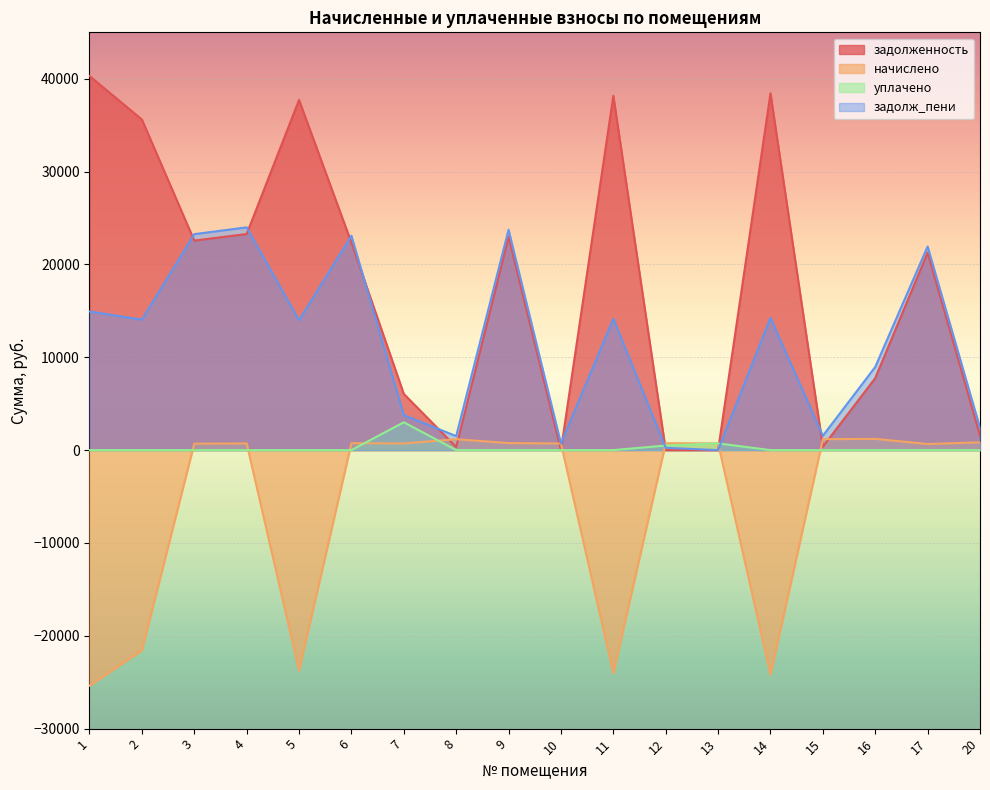

The уплачено series shows 1060.5 at 9. True or false?

False